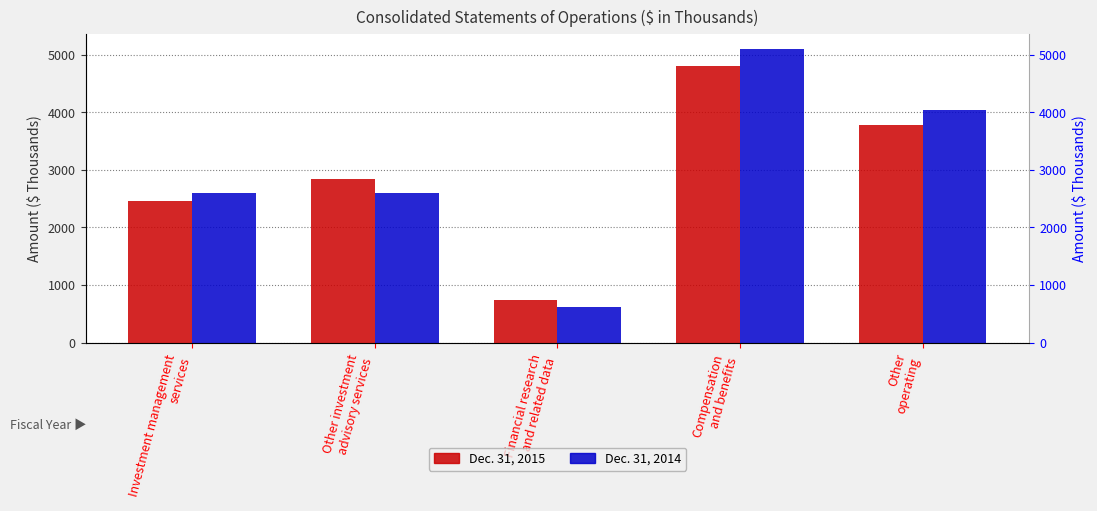

Count the number of data series in this chart.

2